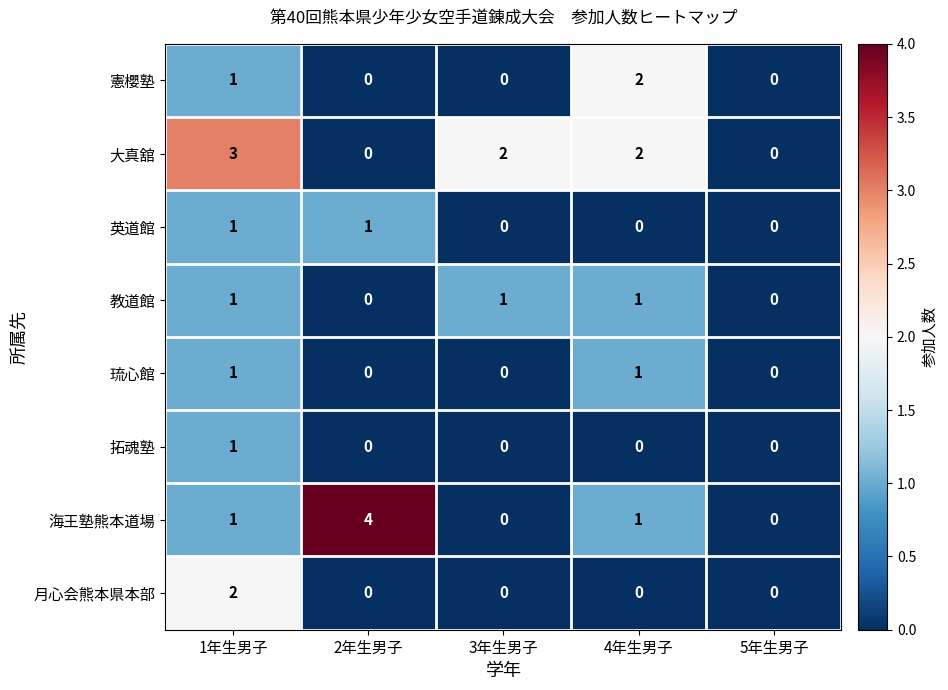

True or false: 英道館 has a value of 0 at 4年生男子.

True